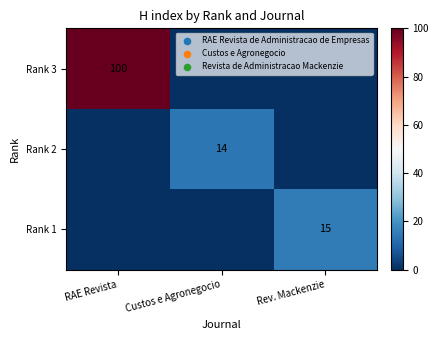

The value of Rank 2 at Custos e Agronegocio is 22. True or false?

False